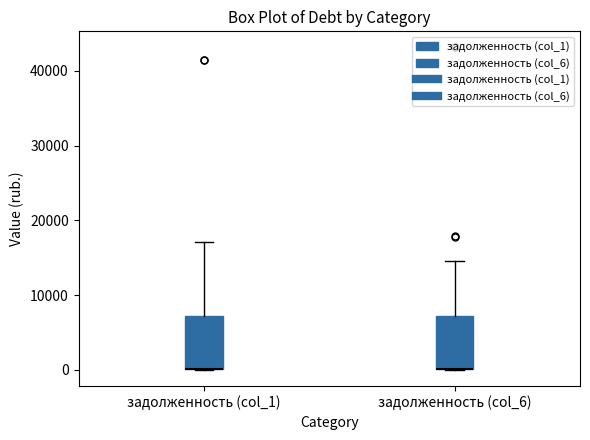

Where is the upper edge of the box for задолженность (col_6) on the y-axis? The values are not printed on the chart, so give them approximately, as read against the axis.

7000